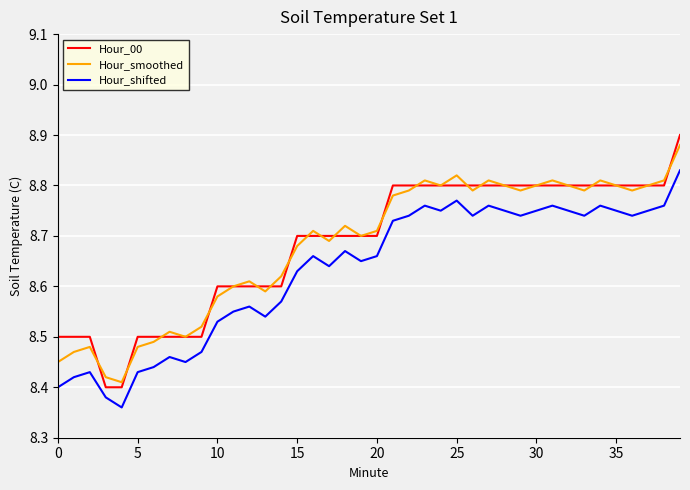

Which series has the widest spread of values?

Hour_00